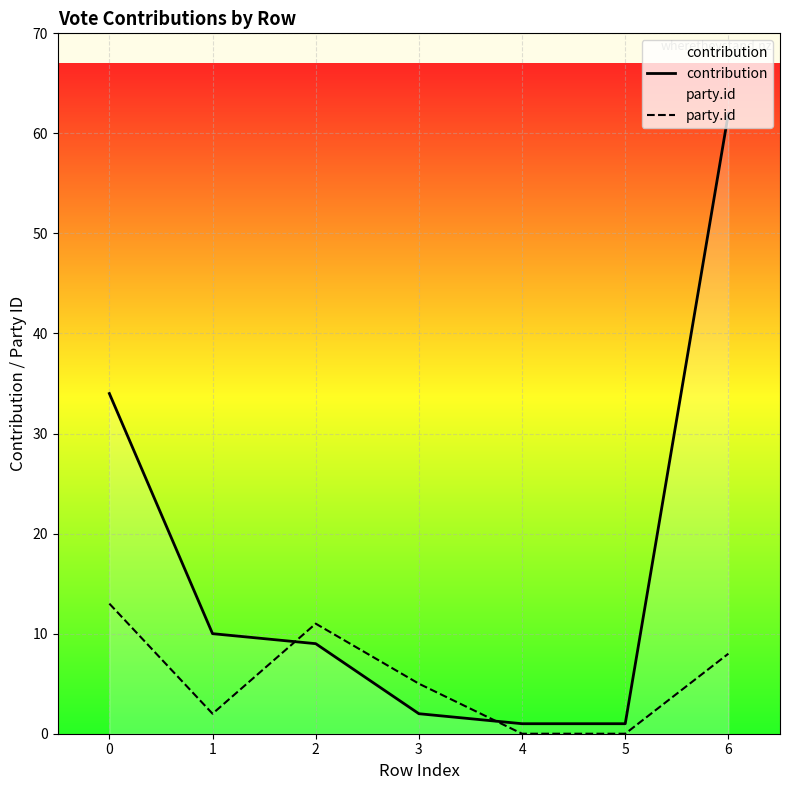

How many data points in contribution are above 9?

3